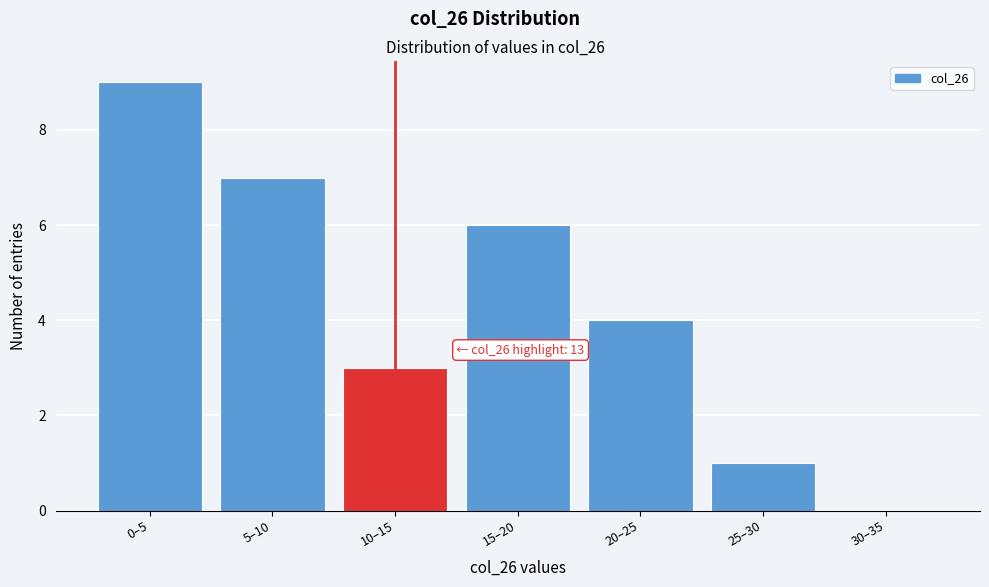

Reading right to left, what are all the values shown in this chart?

30–35=0	25–30=1	20–25=4	15–20=6	10–15=3	5–10=7	0–5=9